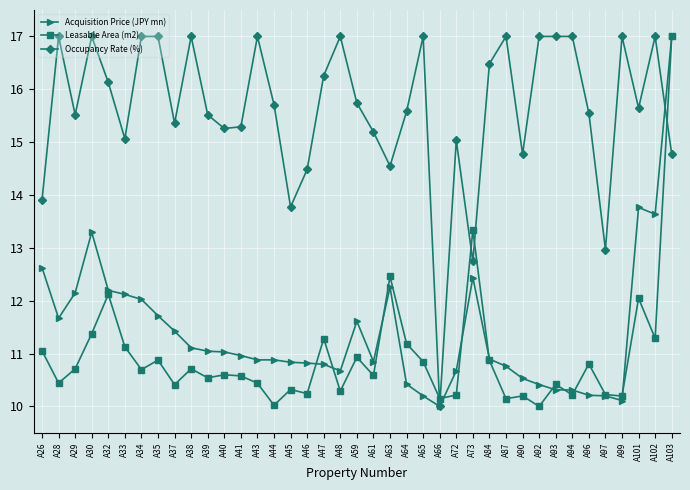

The value of Acquisition Price (JPY mn) at A87 is 10.8. True or false?

True